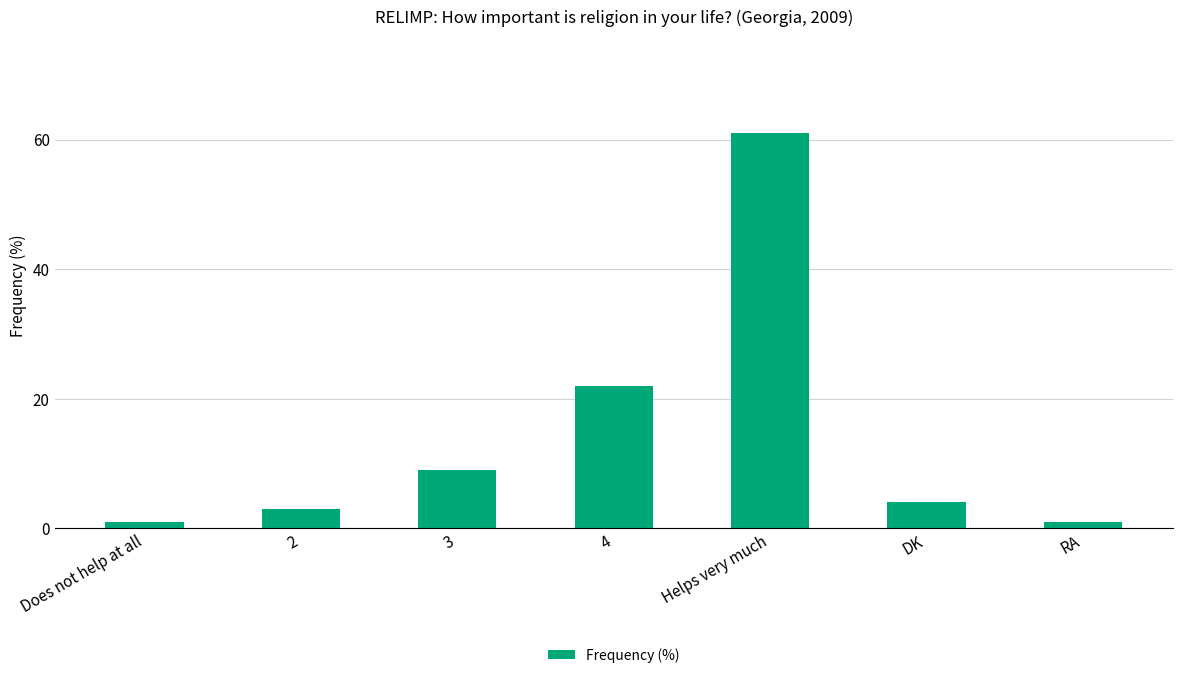

What is the smallest value displayed?

1